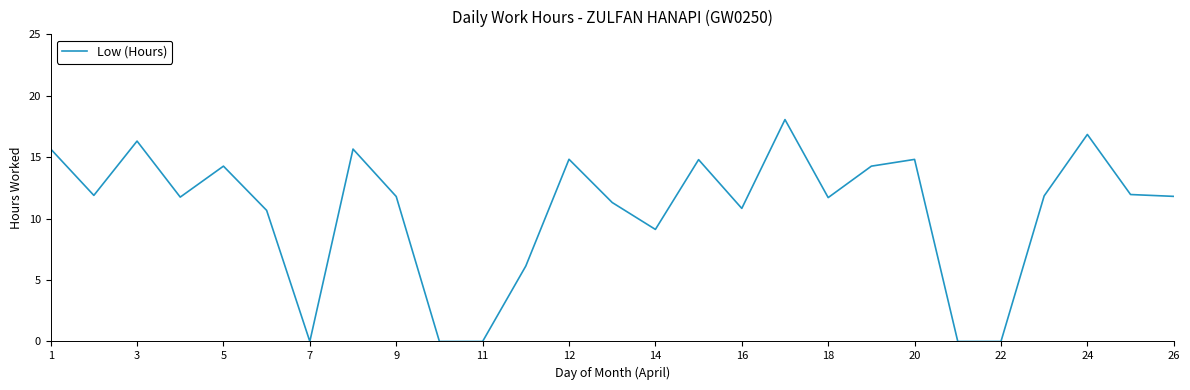

What is the sum of all values?

286.4